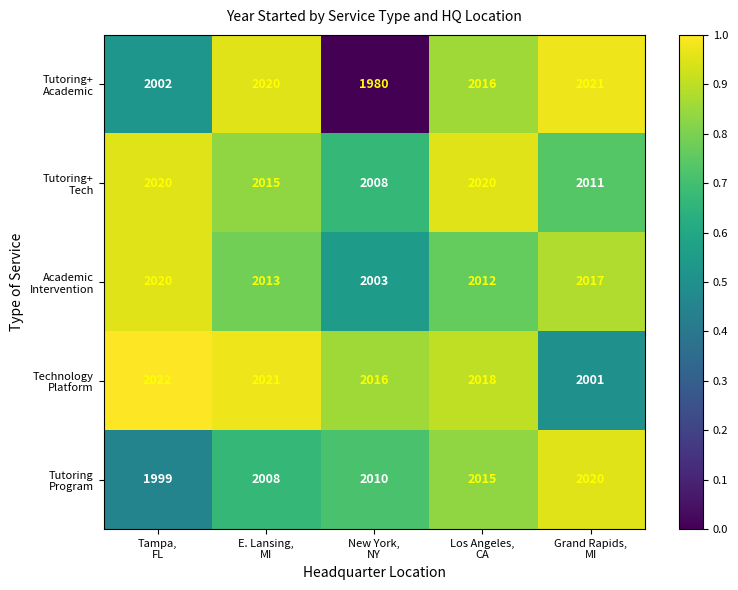

At how many categories does at least one series exceed 1982?

5